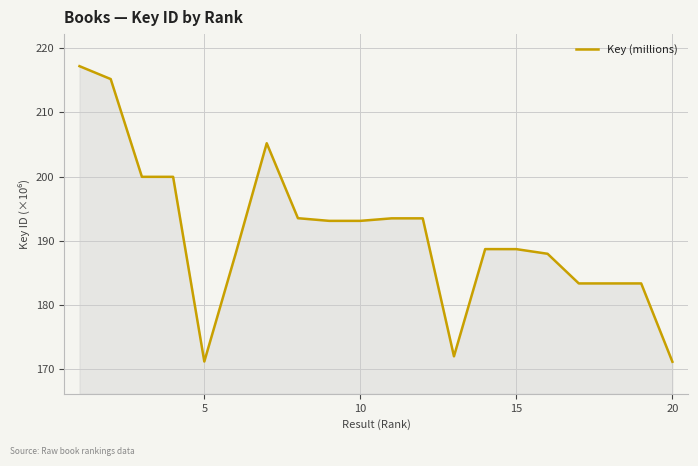

How many values exceed 193?

10